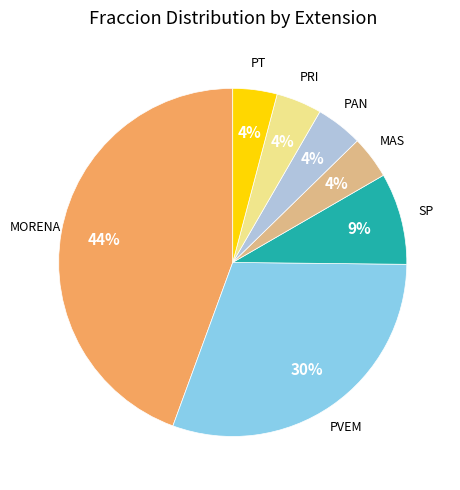

To the nearest percent, what is the average slice percentage?

14%